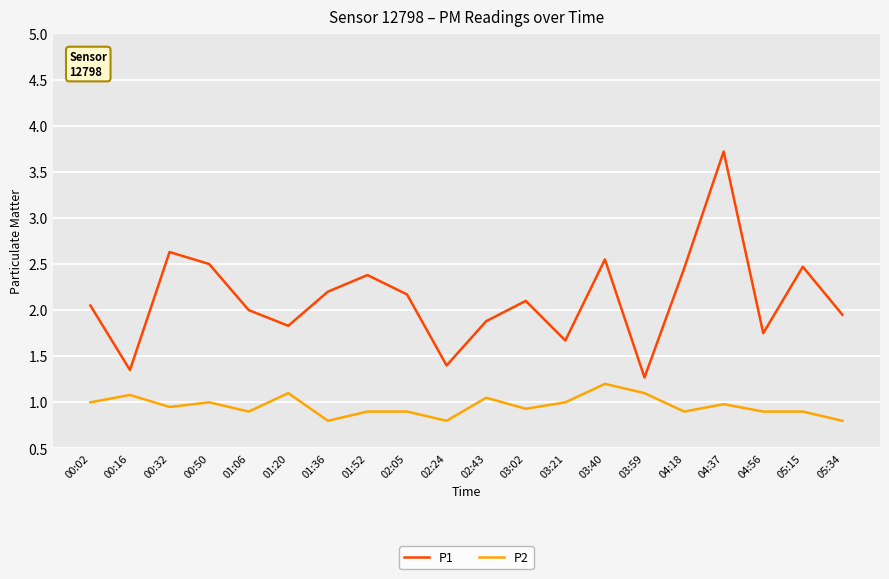

What is the lowest value of the P2 series?

0.8